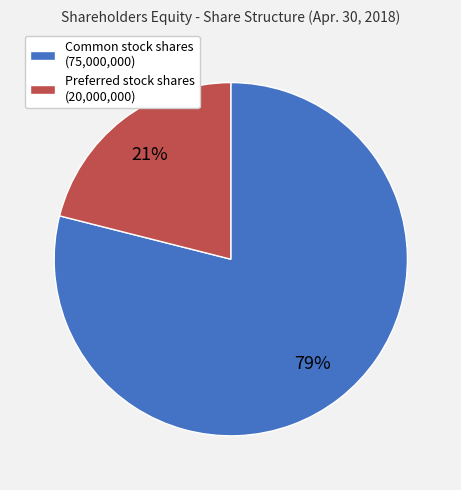

Does any single category account for the majority?

Yes